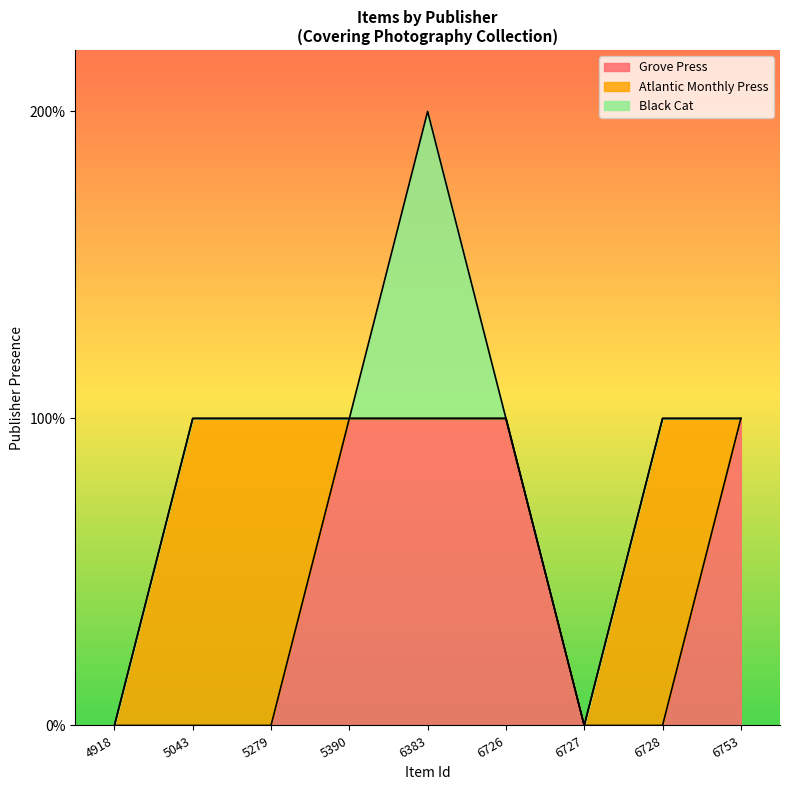

Where do Atlantic Monthly Press and Grove Press first cross each other?

5279 and 5390